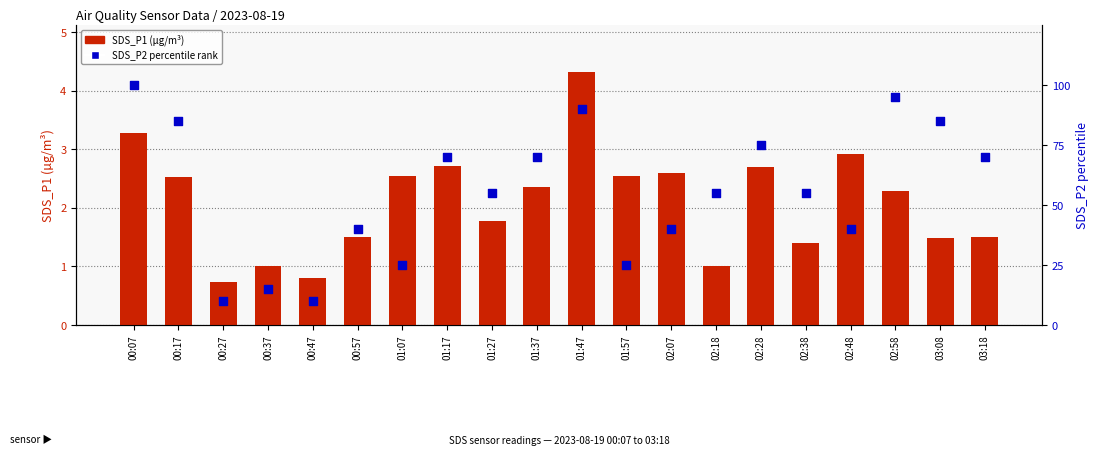

Which series contains the highest Y value?

SDS_P2 percentile rank